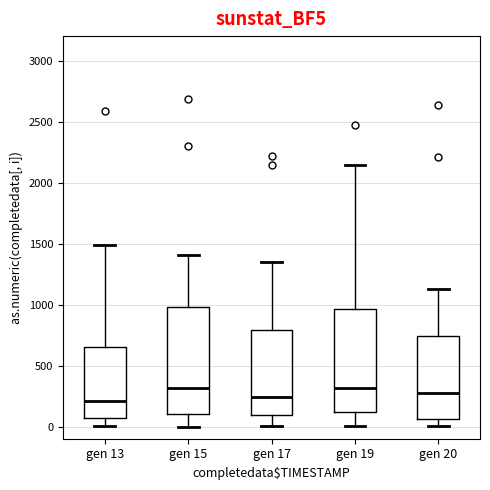

Where is the lower edge of the box for gen 19 on the y-axis? The values are not printed on the chart, so give them approximately, as read against the axis.

100